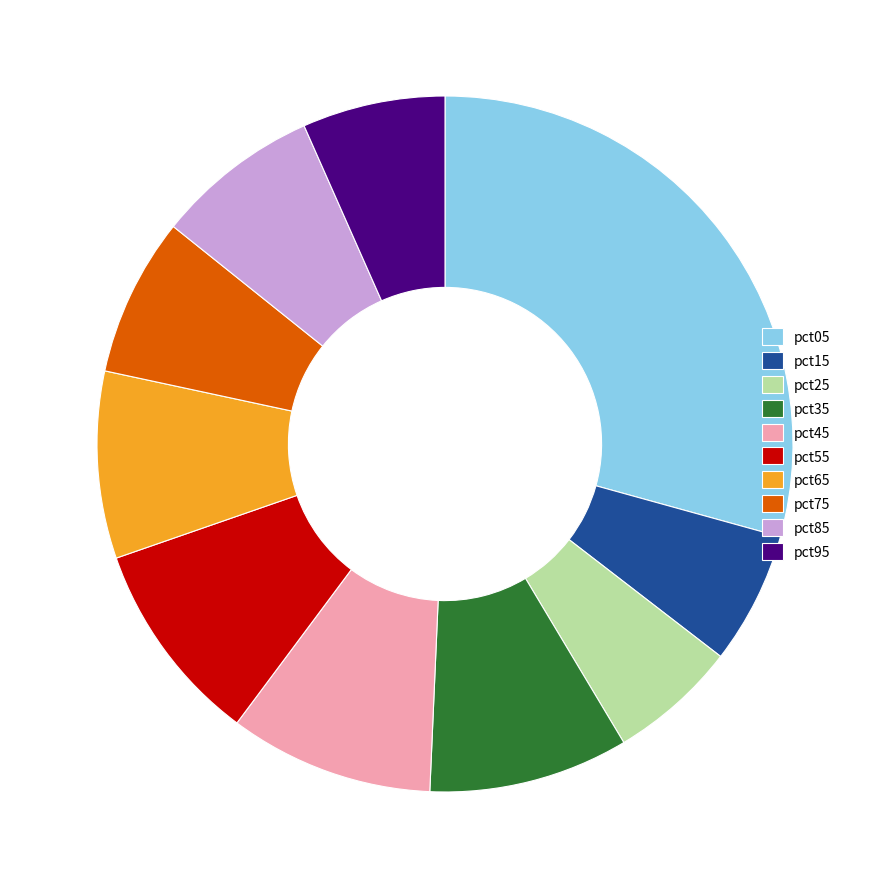

Is it true that pct55 is 20% of the pie?

False